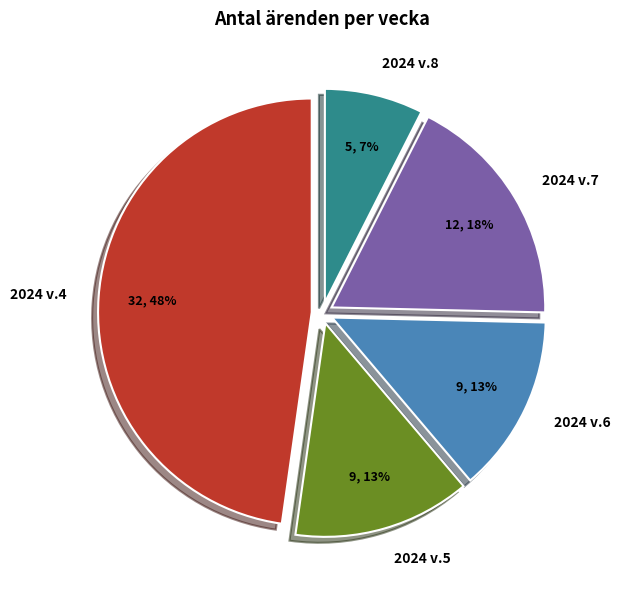

Count the number of slices in the pie.

5